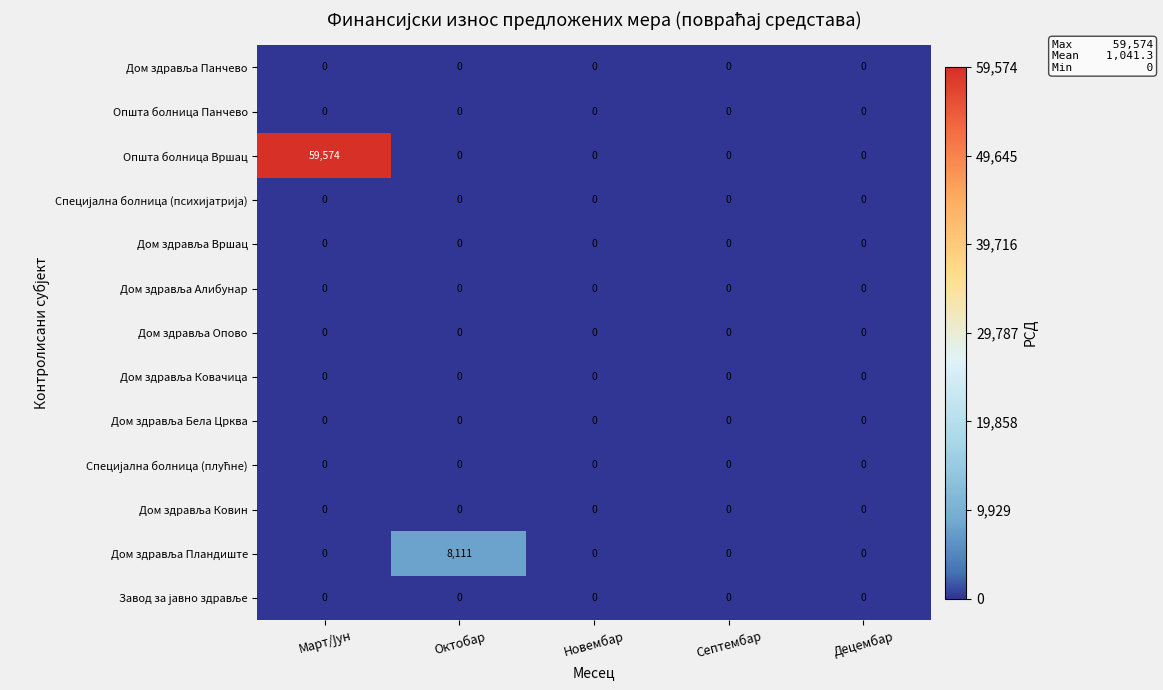

Which series has the largest range (max minus min)?

Општа болница Вршац